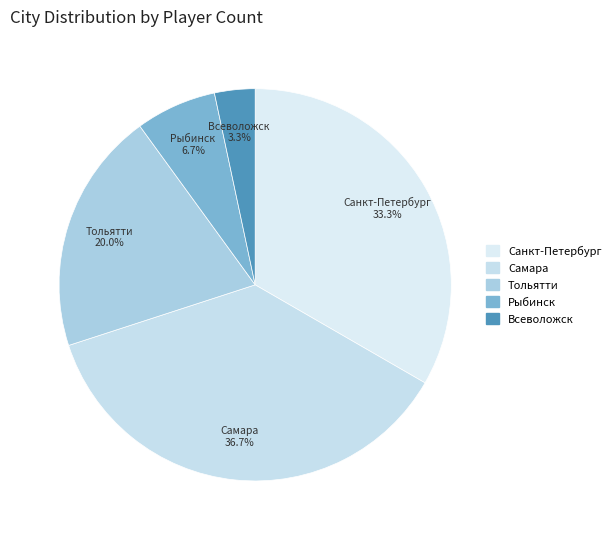

Does Санкт-Петербург account for over 50% of the chart?

No